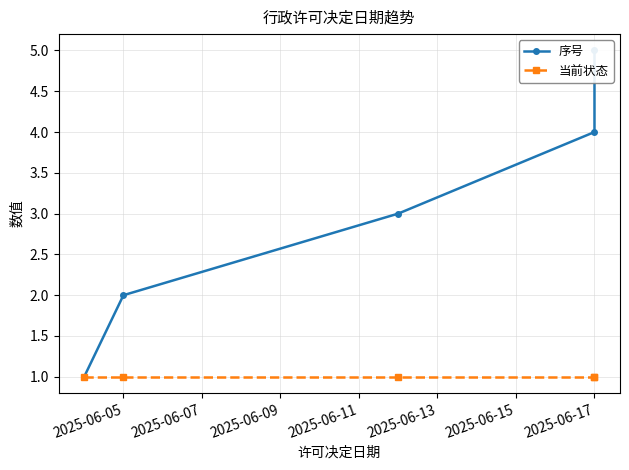

True or false: 当前状态 and 序号 cross at least once.

False